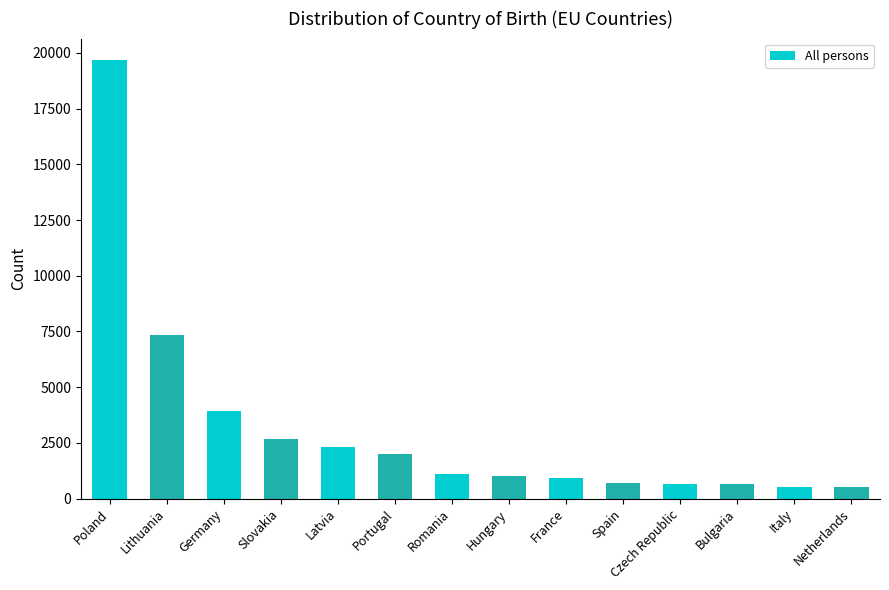

What is the maximum value shown in the chart?

19658